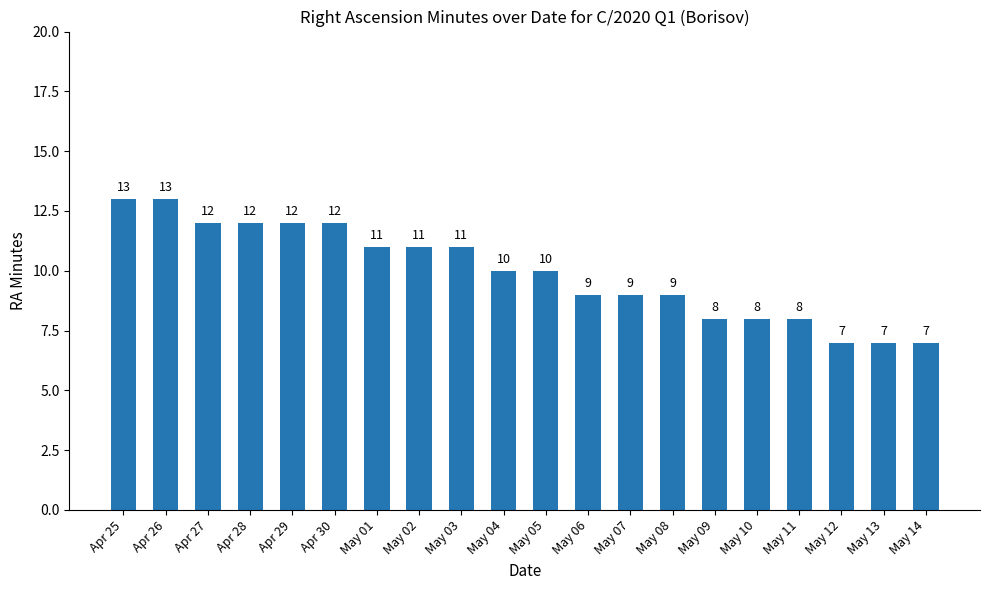

How many values are between 8 and 12?

15